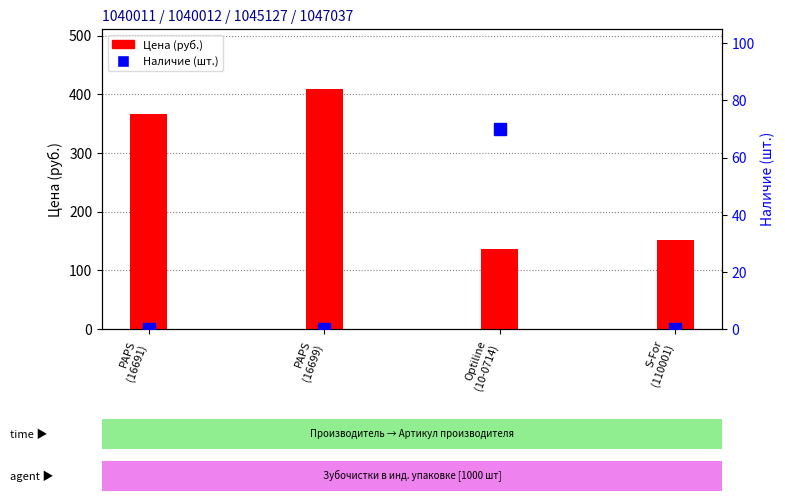

What are all the series names shown in the legend?

Цена (руб.), Наличие (шт.)